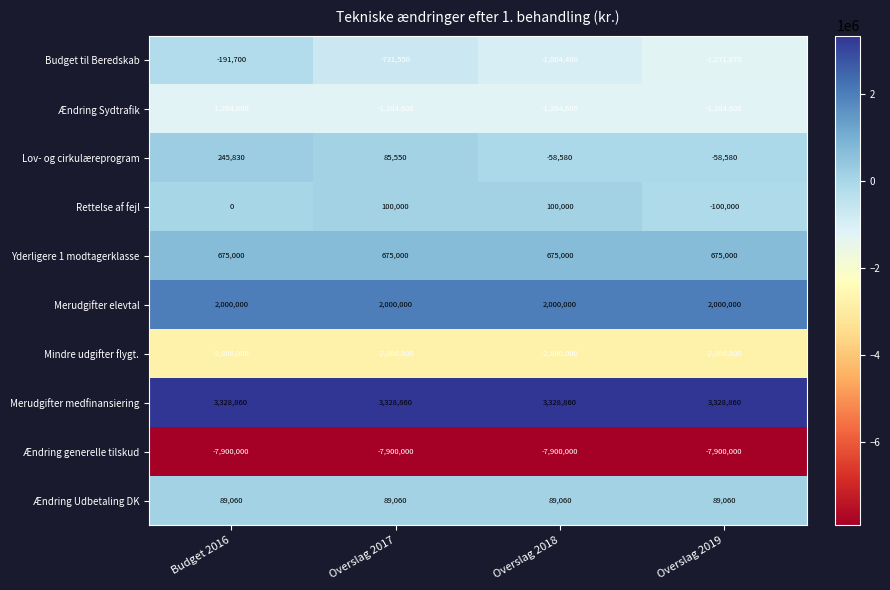

What is the minimum value shown in the chart?

-7900000